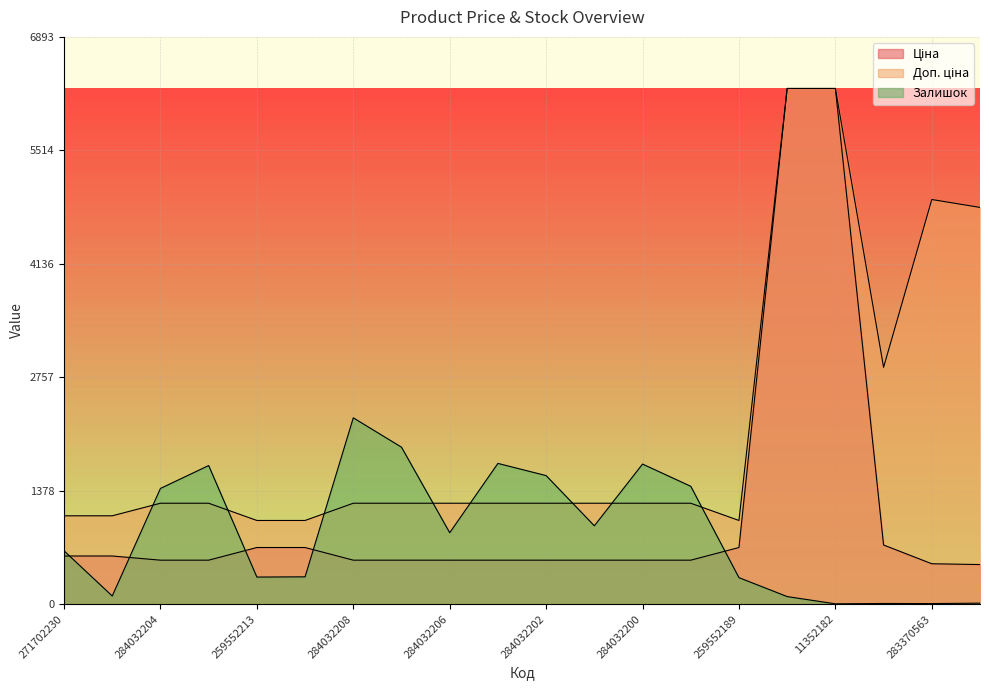

Between 284032204 and 284032200, which series saw the biggest shift?

Залишок